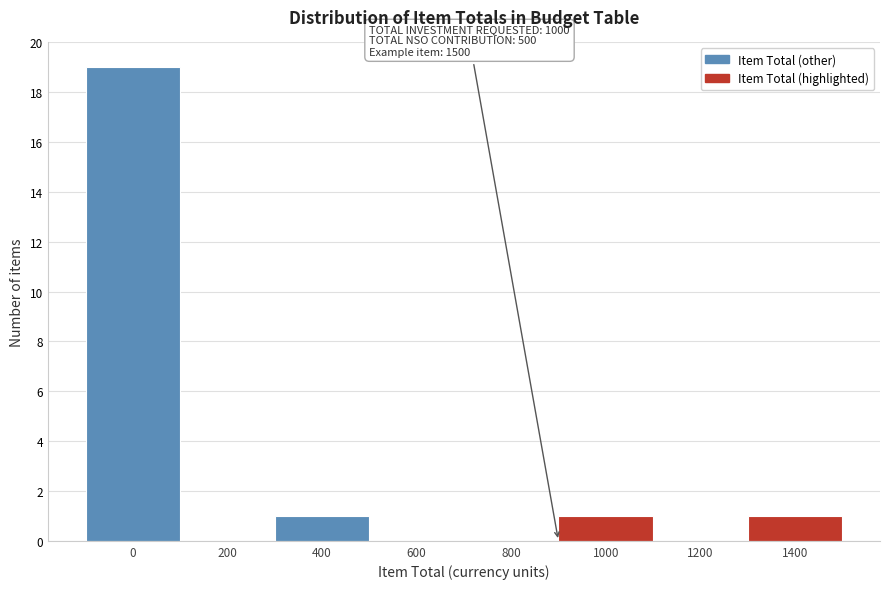

Reading left to right, extract all data points from this chart.

0=19	200=0	400=1	600=0	800=0	1000=1	1200=0	1400=1